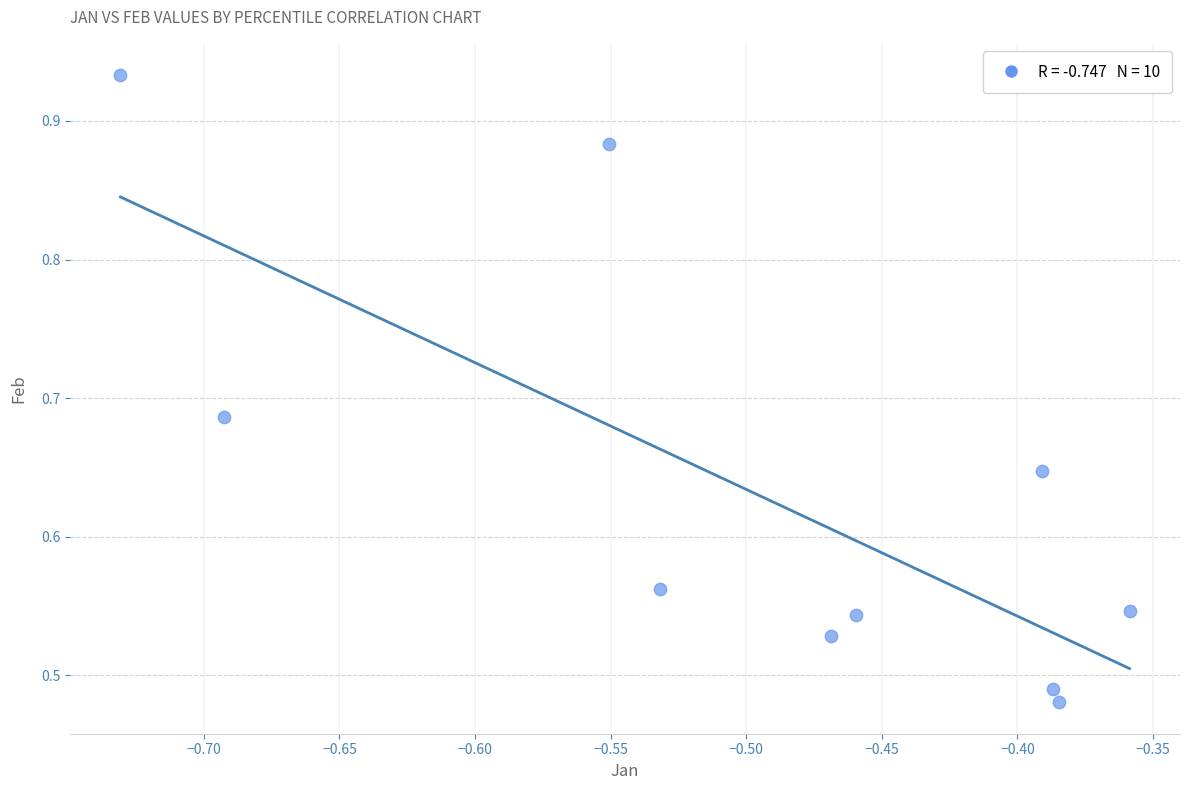

How many data points are displayed?

10